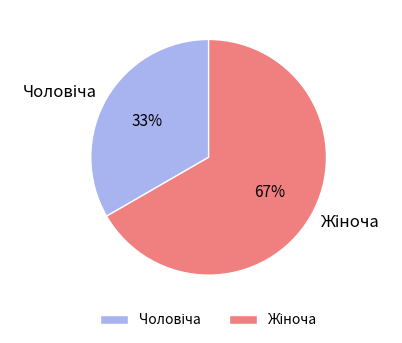

To the nearest percent, what is the average slice percentage?

50%